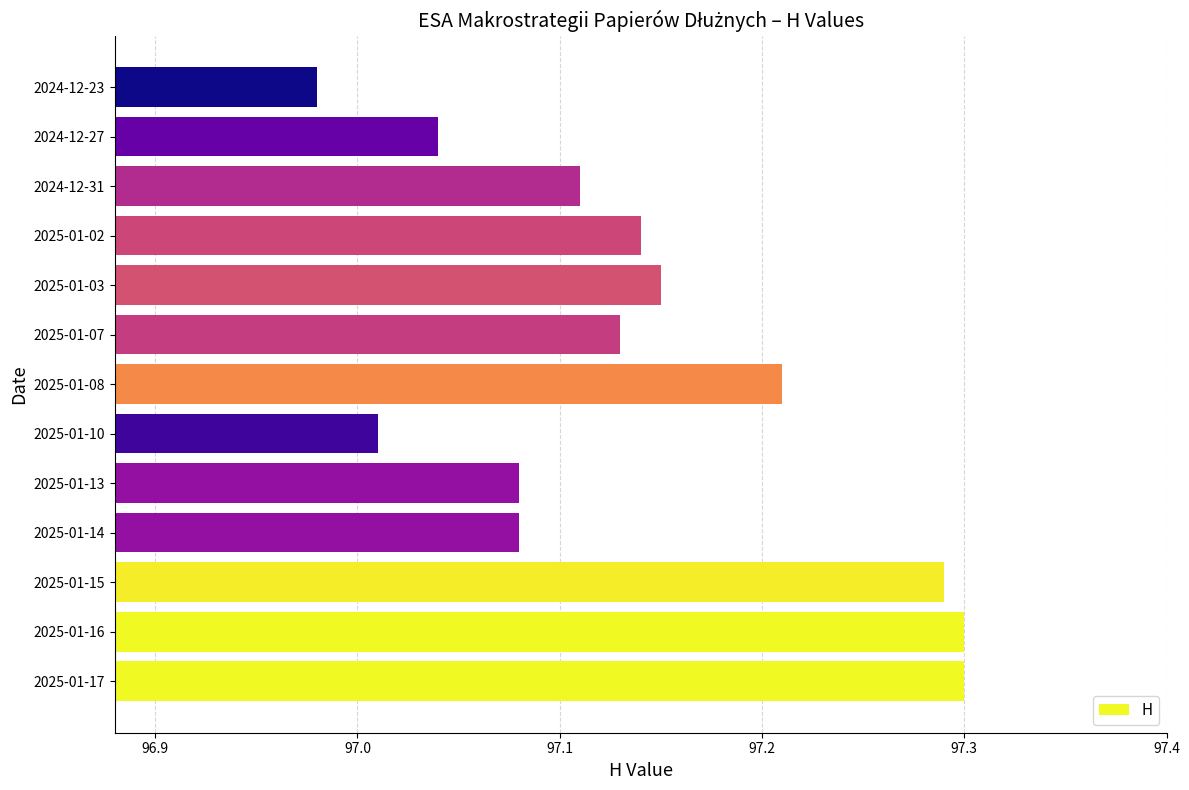

Approximately how many times larger is the value at 2025-01-03 compared to 2024-12-23?

1.0